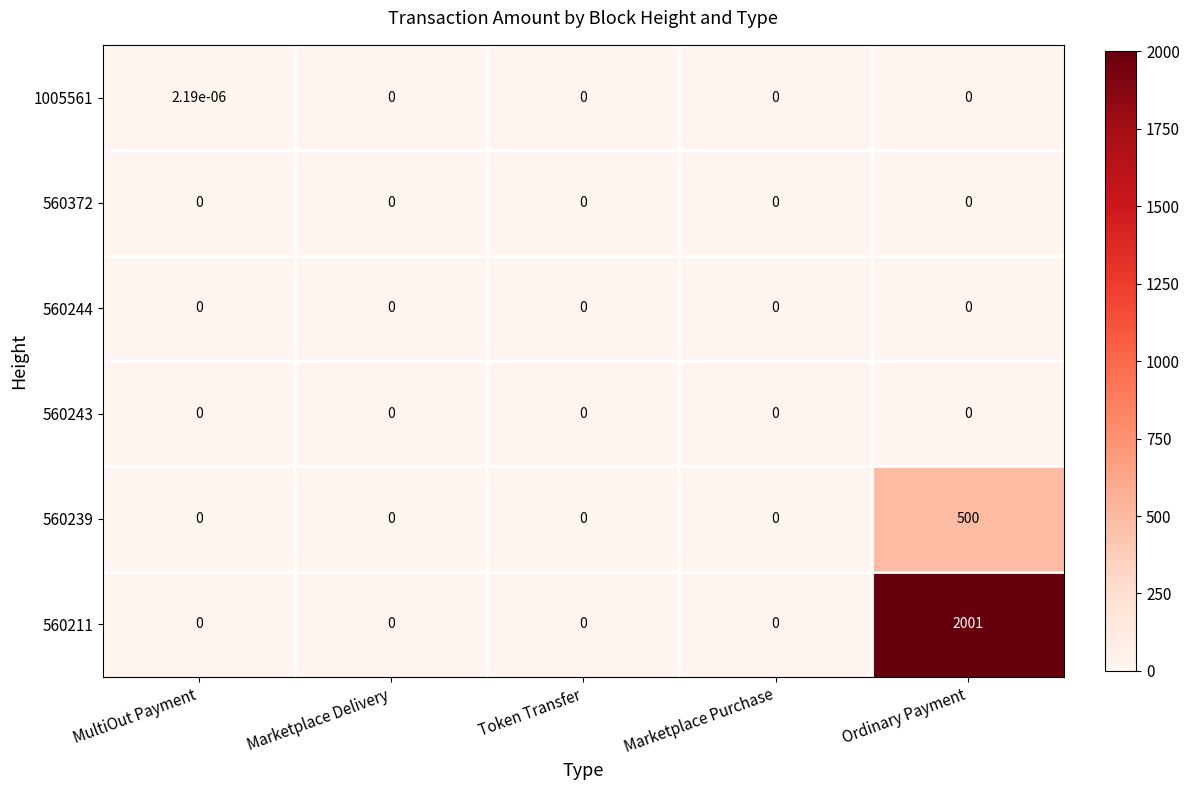

Which series has the widest spread of values?

560211